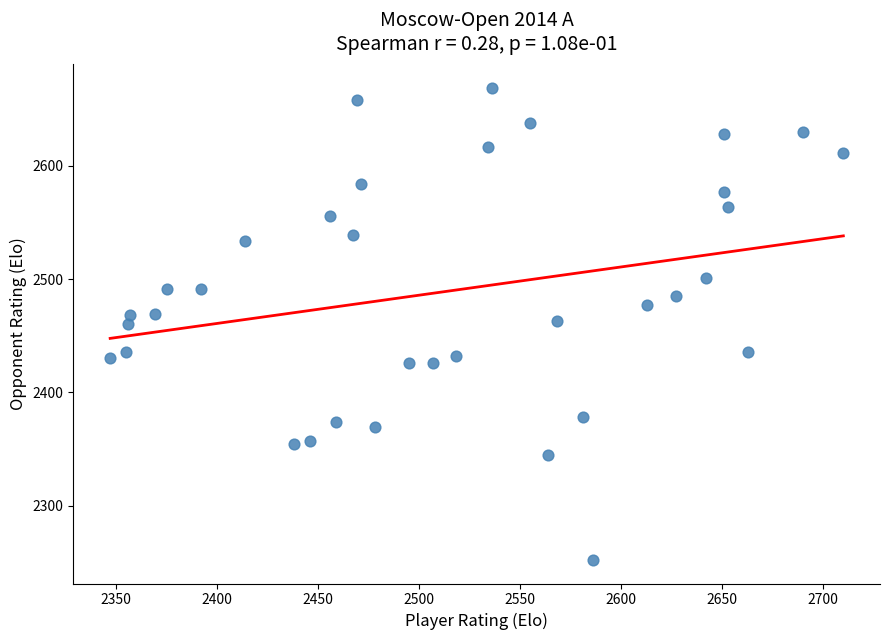

What is the range of X values (max minus min)?

363